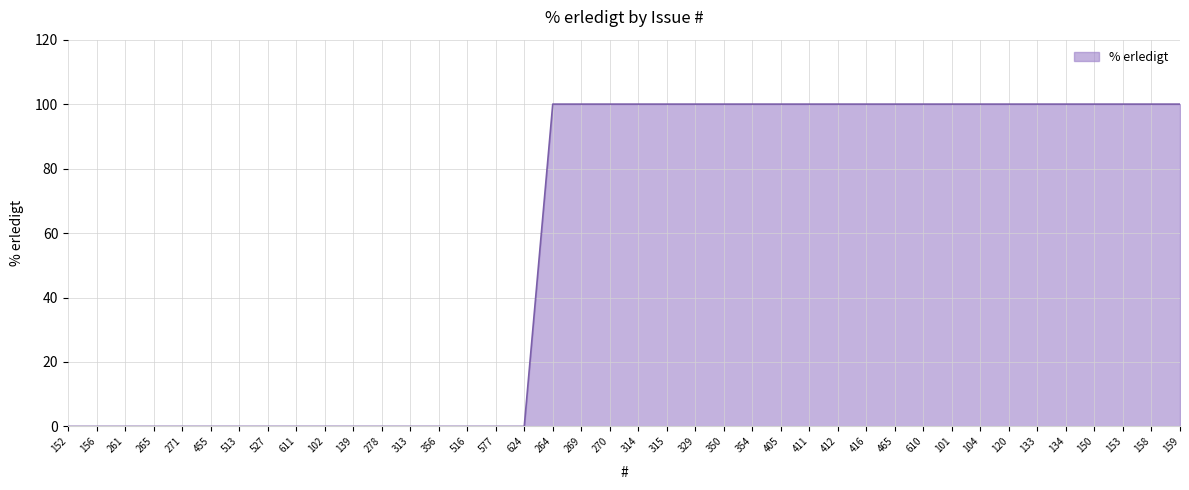

Between 411 and 516, which is larger?

411